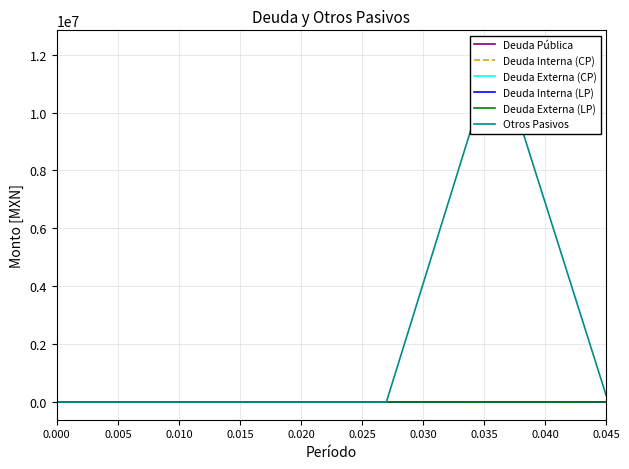

Does the chart have visible grid lines?

Yes